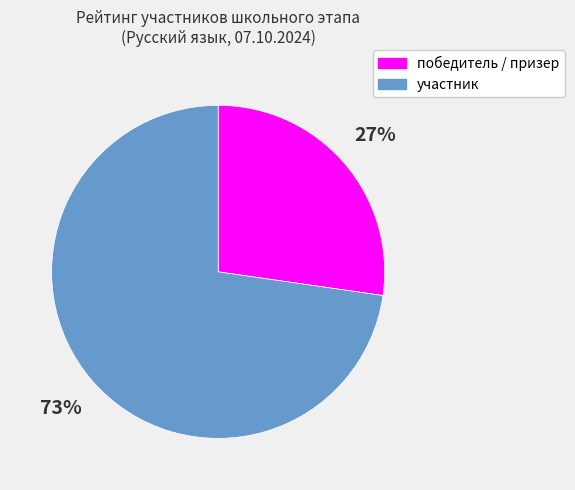

How many slices are in this pie chart?

2